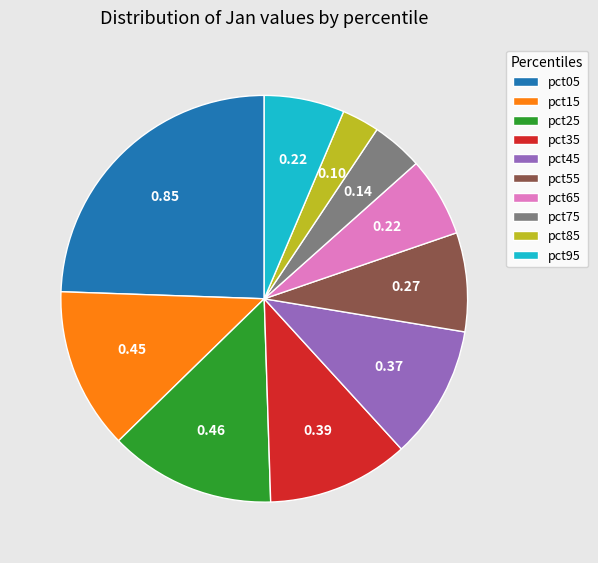

Which has a higher value, pct05 or pct95?

pct05